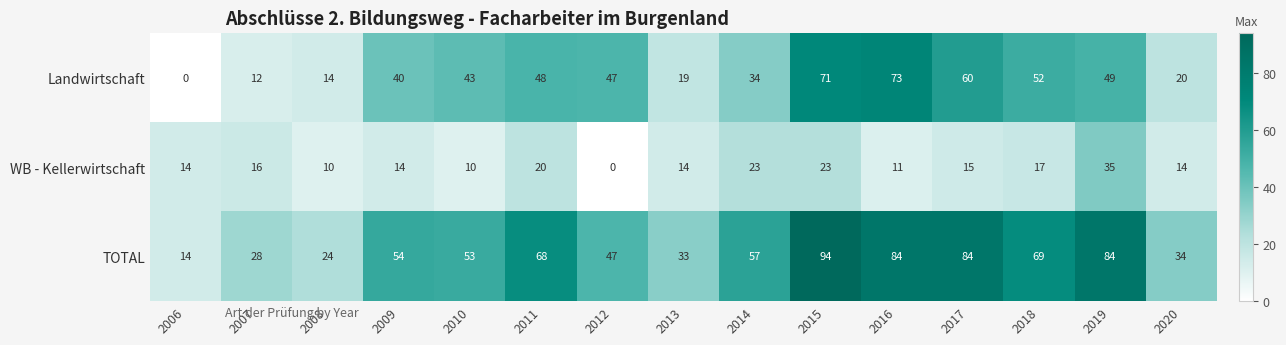

What is the sum of the Landwirtschaft values at 2006 and 2009?

40